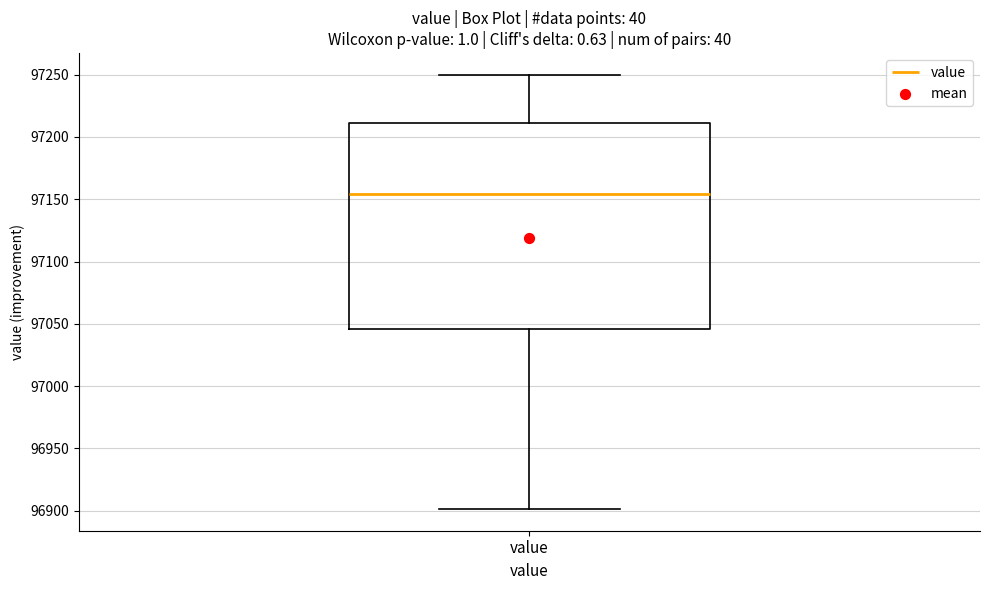

Where does the upper whisker of the box for value end on the y-axis? The values are not printed on the chart, so give them approximately, as read against the axis.

97250